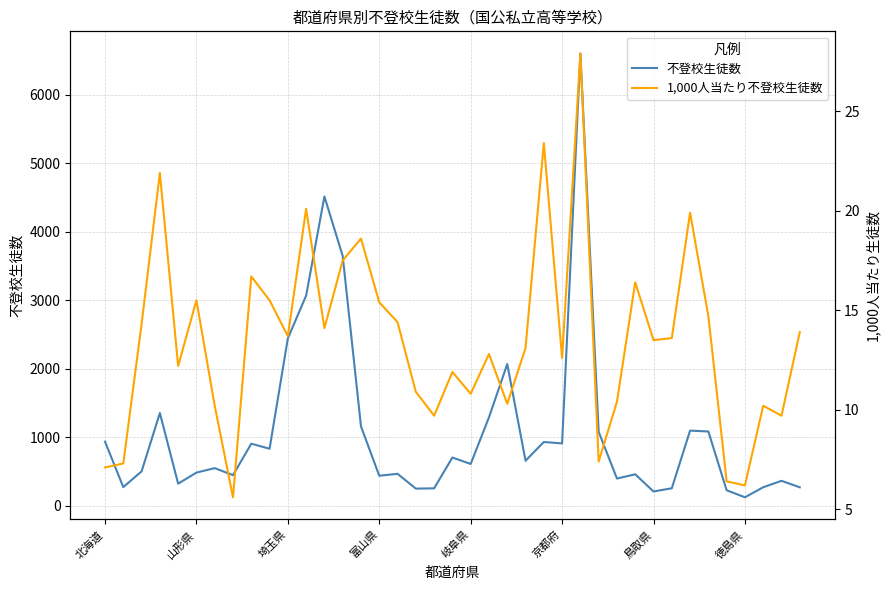

Which series changed the most between 17 and 29?

不登校生徒数